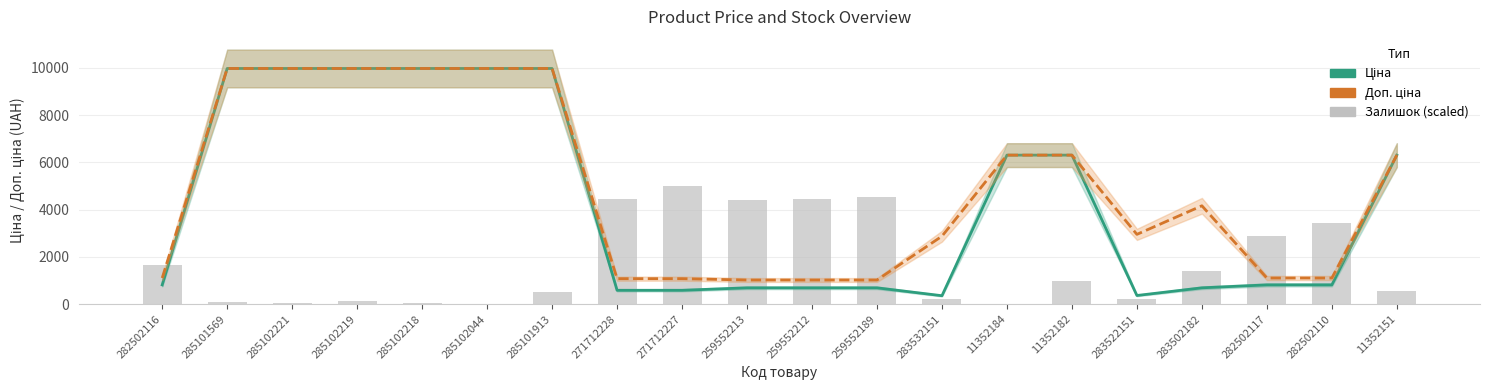

Reading right to left, extract all data points from this chart.

Ціна: 11352151=6308.8	282502110=818.5	282502117=818.5	283502182=694.3	283522151=369.5	11352182=6308.8	11352184=6308.8	283532151=359.9	259552189=693.7	259552212=693.7	259552213=693.7	271712227=589.9	271712228=589.9	285101913=9975.0	285102044=9975.0	285102218=9975.0	285102219=9975.0	285102221=9975.0	285101569=9975.0	282502116=818.5
Доп. ціна: 11352151=6308.8	282502110=1109.2	282502117=1109.2	283502182=4165.6	283522151=2955.8	11352182=6308.8	11352184=6308.8	283532151=2878.8	259552189=1024.6	259552212=1024.6	259552213=1024.6	271712227=1081.7	271712228=1081.7	285101913=9975.0	285102044=9975.0	285102218=9975.0	285102219=9975.0	285102221=9975.0	285101569=9975.0	282502116=1109.2
Залишок (scaled): 11352151=548.2	282502110=3423.1	282502117=2874.8	283502182=1417.4	283522151=200.6	11352182=989.5	11352184=13.4	283532151=200.6	259552189=4532.9	259552212=4452.6	259552213=4412.5	271712227=4987.5	271712228=4452.6	285101913=521.5	285102044=13.4	285102218=40.1	285102219=120.3	285102221=66.9	285101569=93.6	282502116=1671.4